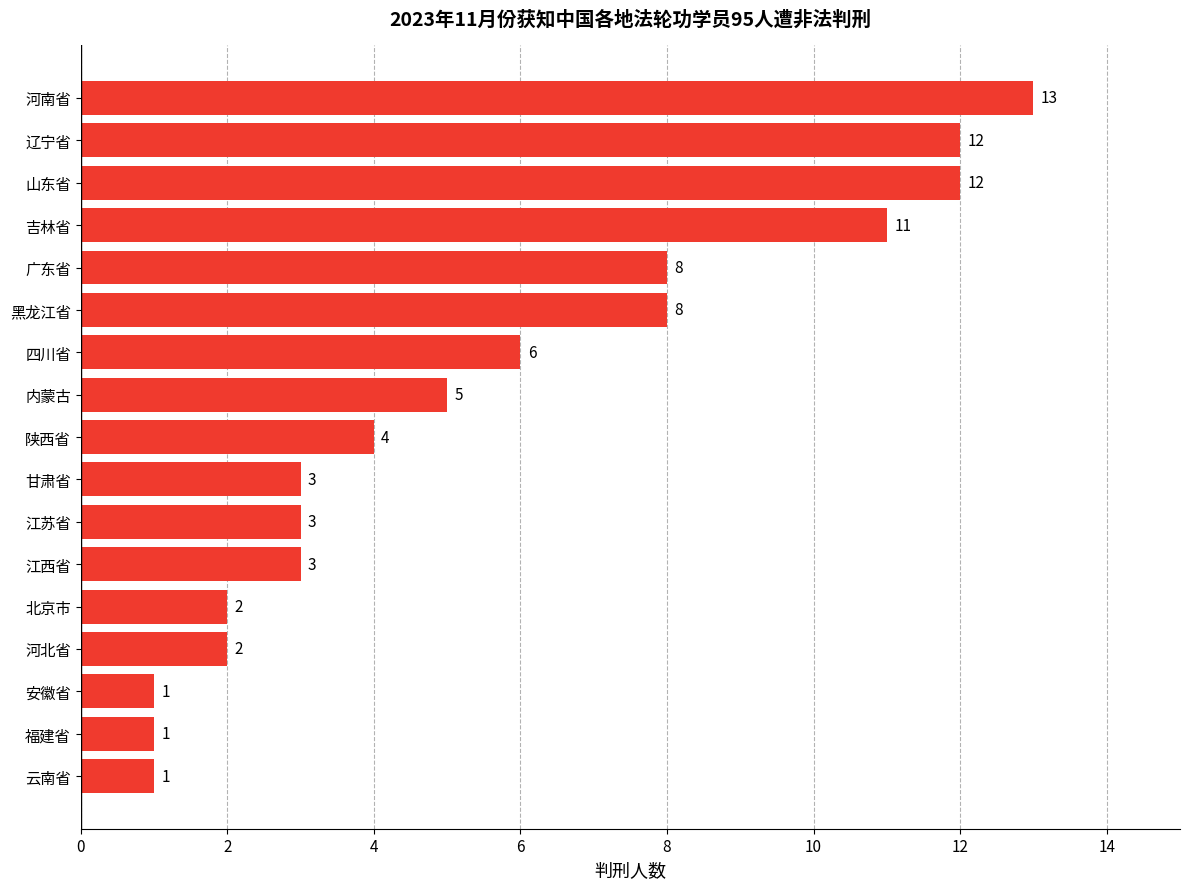

What is the change in value from 北京市 to 黑龙江省?

+6